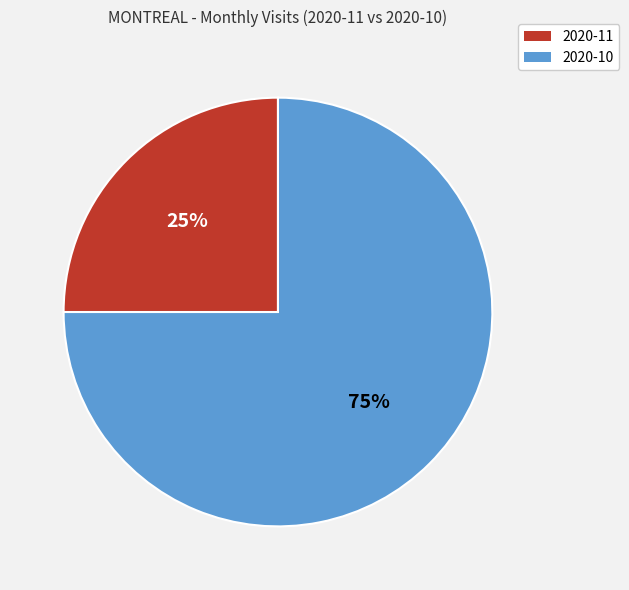

Which category accounts for the majority?

2020-10